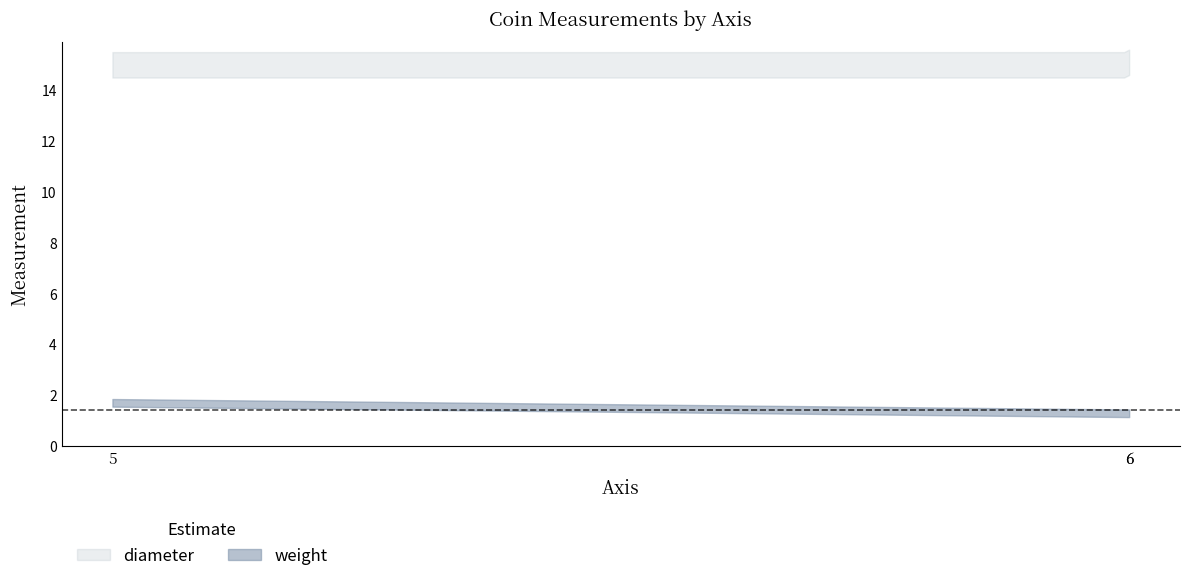

Is the value of diameter at 5 greater than the value of weight at 5?

Yes